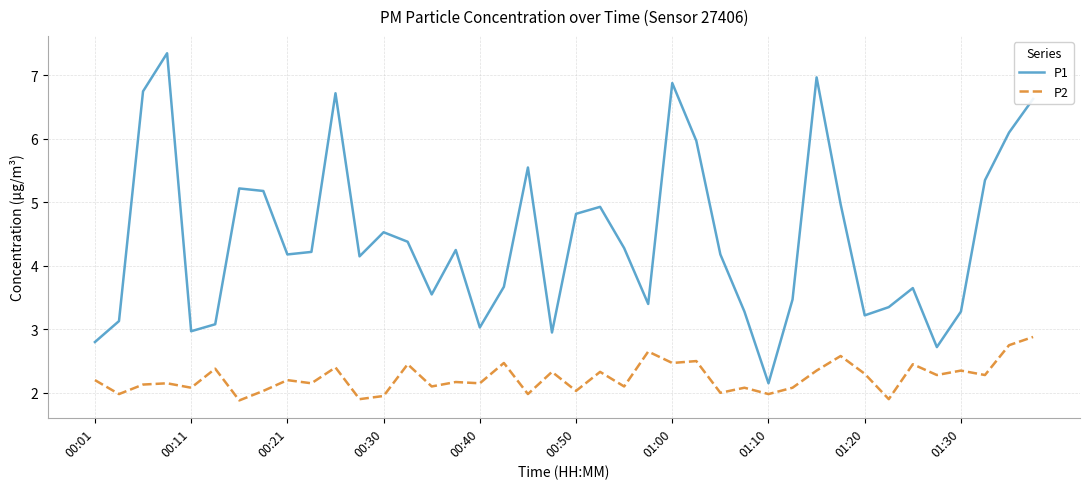

What is the lowest value of the P2 series?

1.9